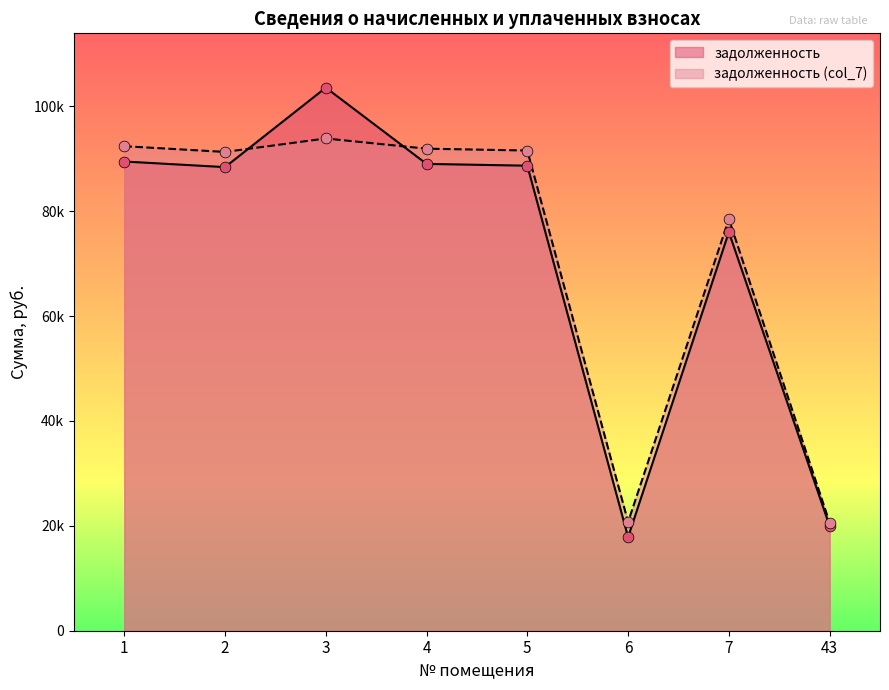

What is the total value across all series at 4?

180969.8